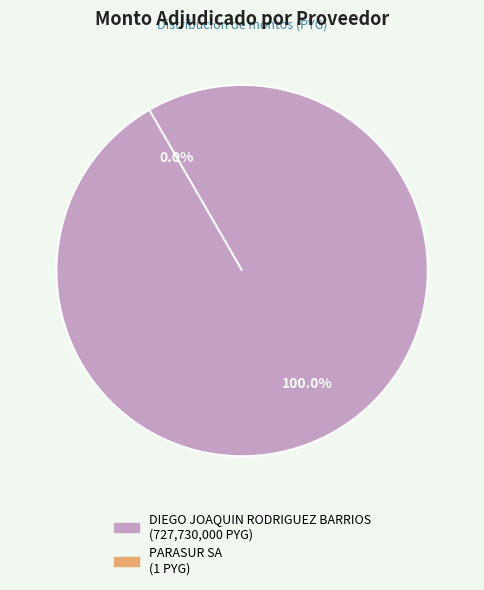

What percentage is NOT represented by PARASUR SA?

100.0%